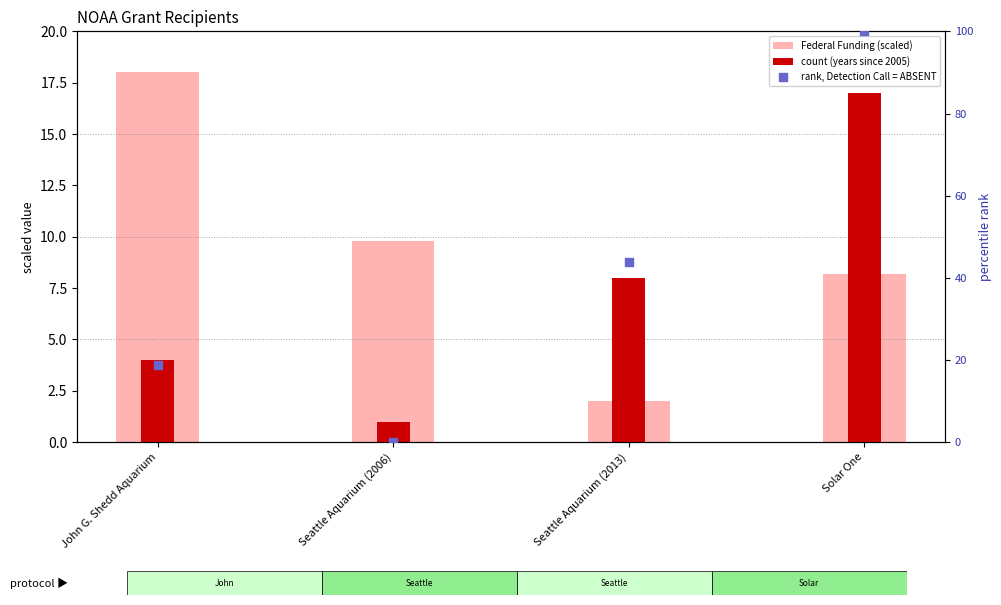

Is the value of Federal Funding (scaled) at Seattle Aquarium (2006) greater than the value of count (years since 2005) at Solar One?

No